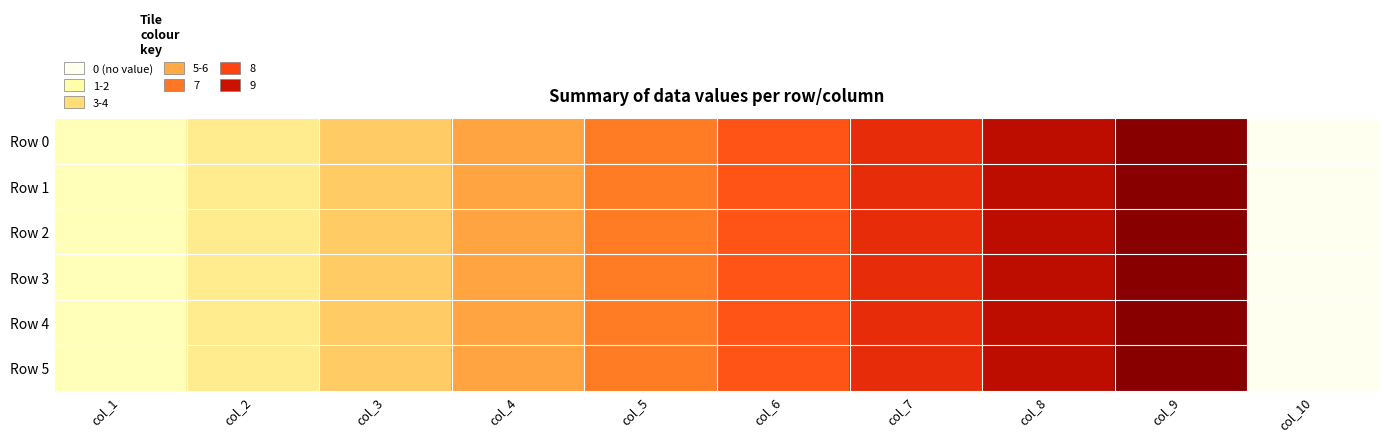

What is the total value across all series at col_9?

54